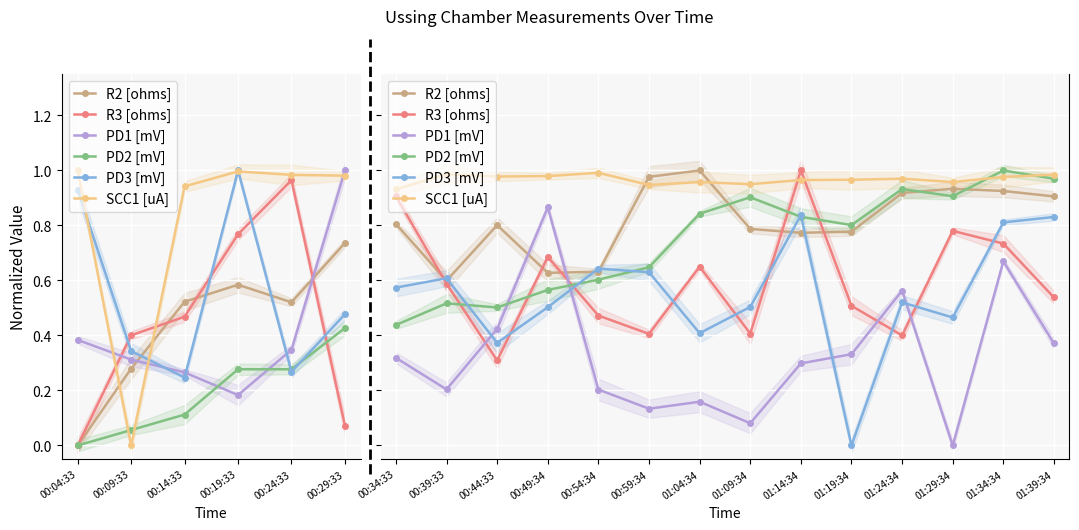

Which series has the widest spread of values?

PD1 [mV]